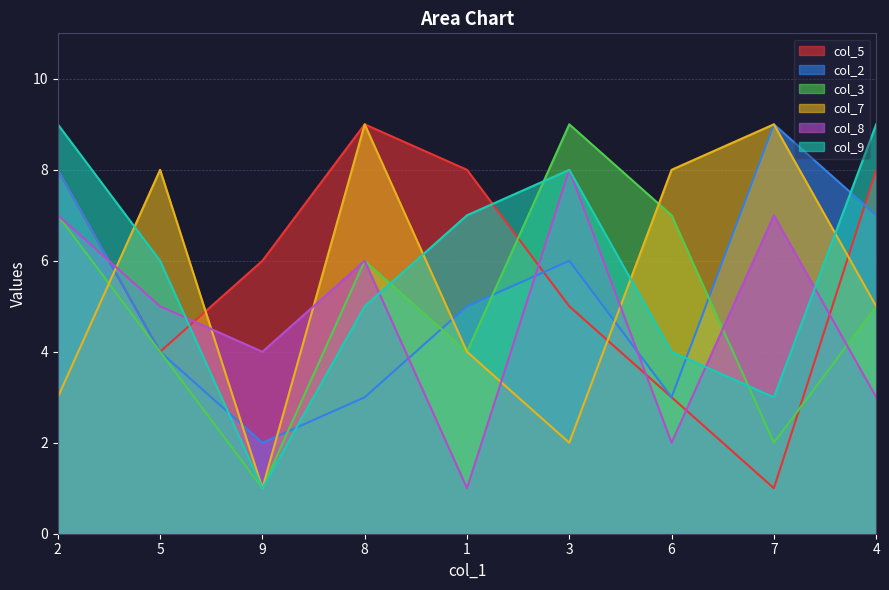

How many lines are shown in the chart?

6